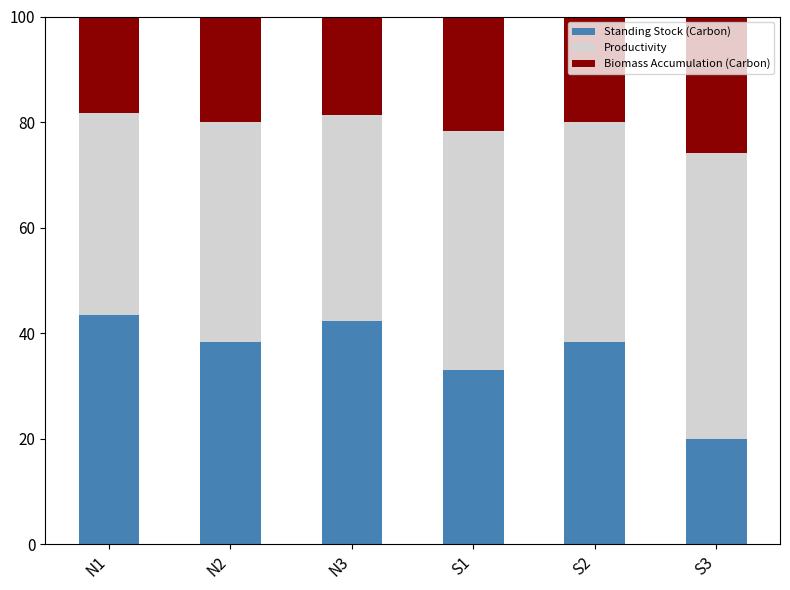

What is the average value of the Standing Stock (Carbon) series?

35.9